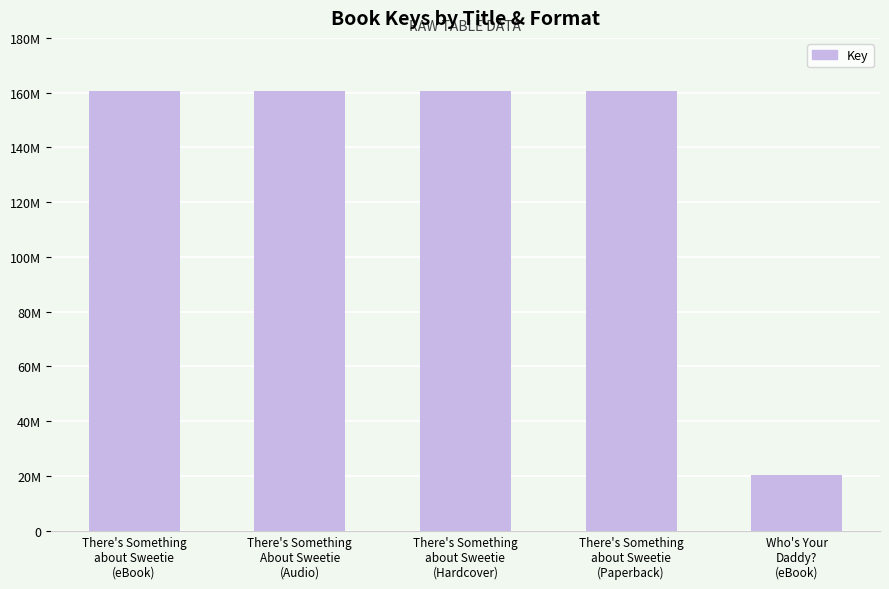

List the labels in order of value, smallest first.

Who's Your
Daddy?
(eBook), There's Something
about Sweetie
(eBook), There's Something
About Sweetie
(Audio), There's Something
about Sweetie
(Hardcover), There's Something
about Sweetie
(Paperback)